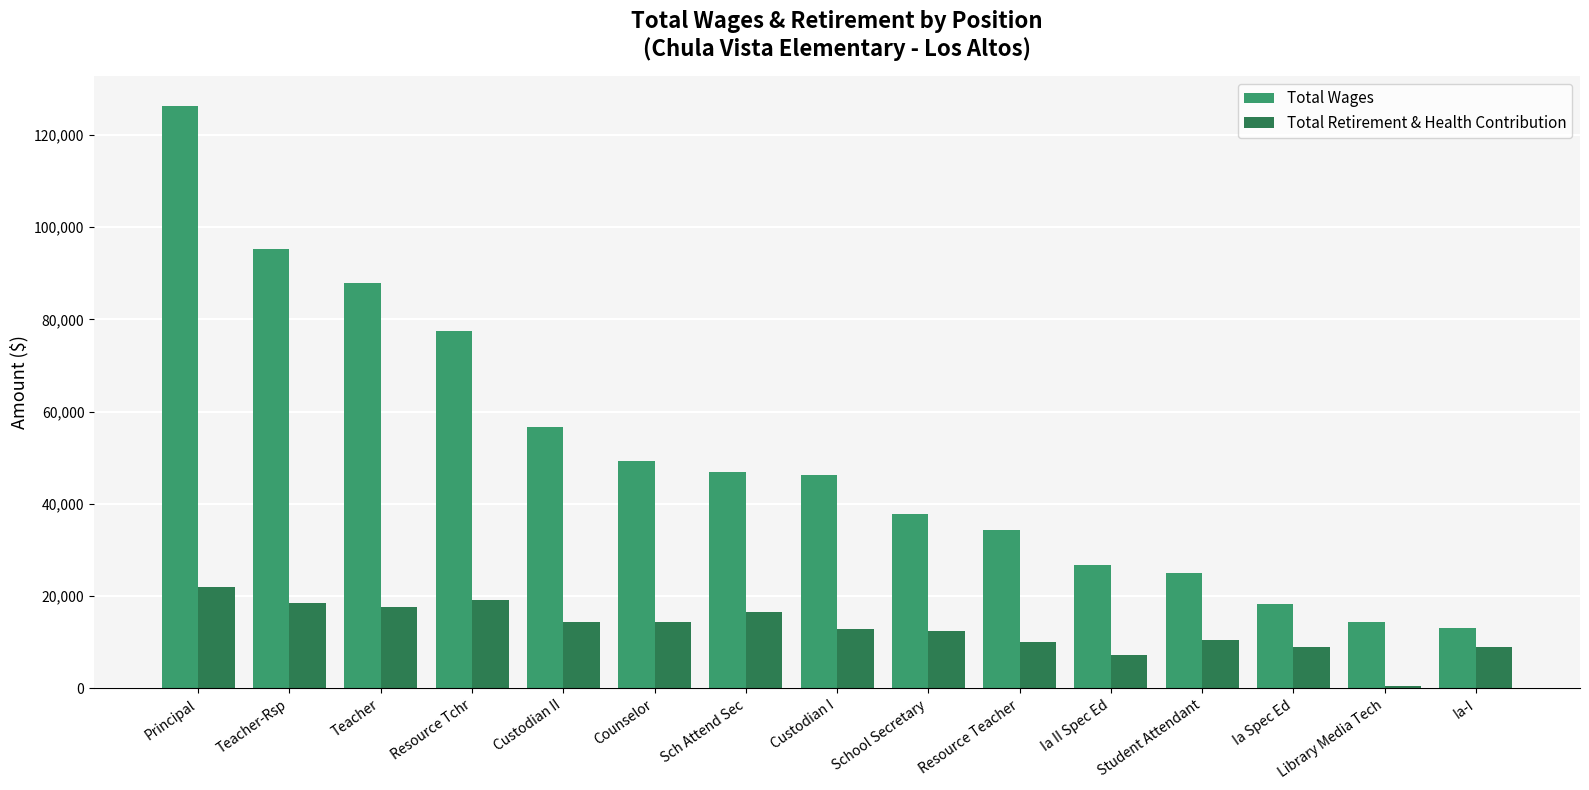

How many series are shown in this chart?

2